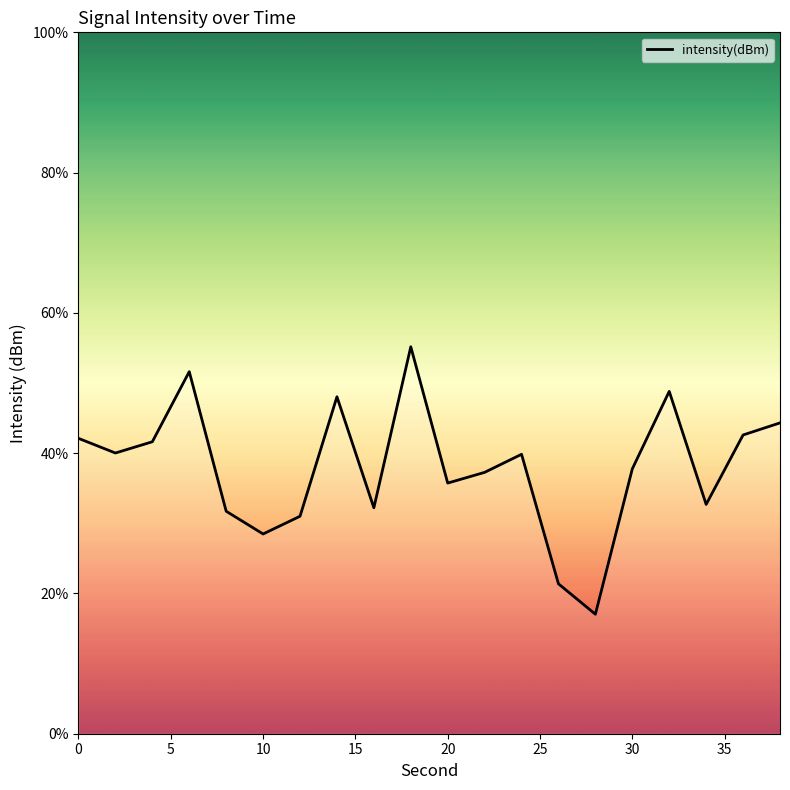

What is the difference between the maximum and minimum values?

38.1